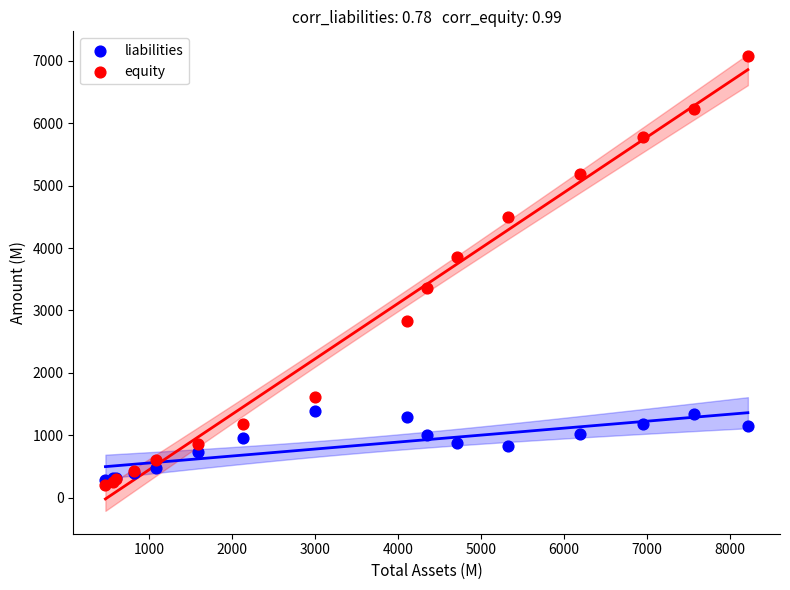

Which series reaches the maximum Y coordinate?

equity